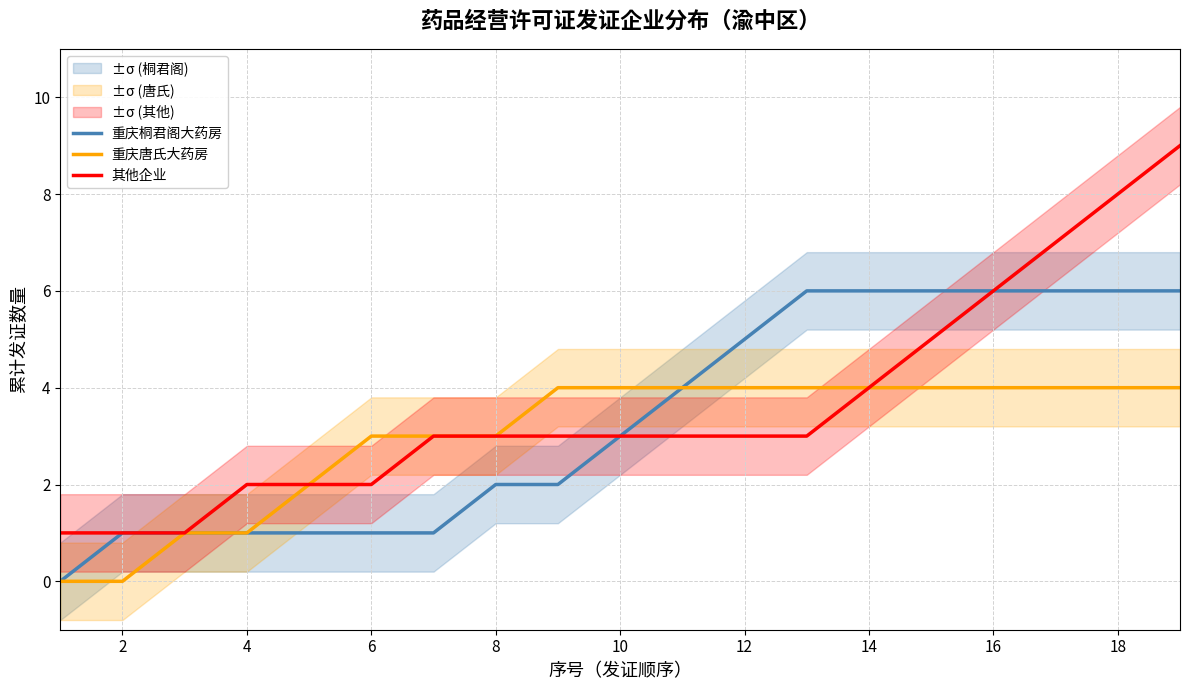

The value of 重庆唐氏大药房 at 6 is 4. True or false?

False